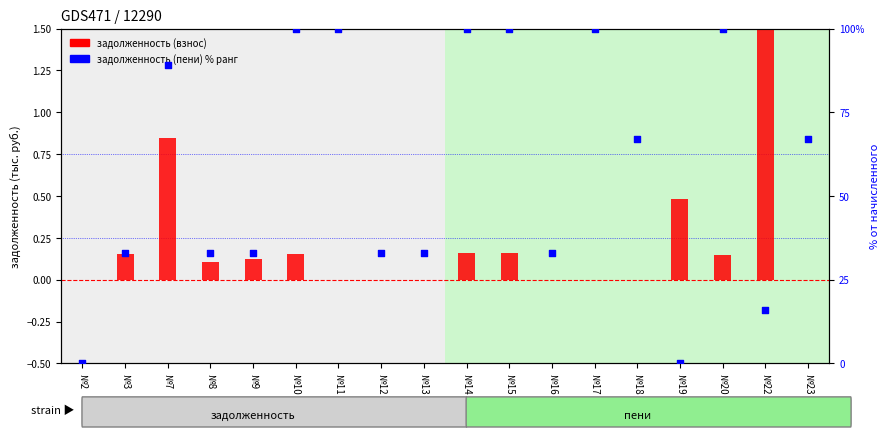

Which series reaches the maximum Y coordinate?

задолженность (пени) % от начислено